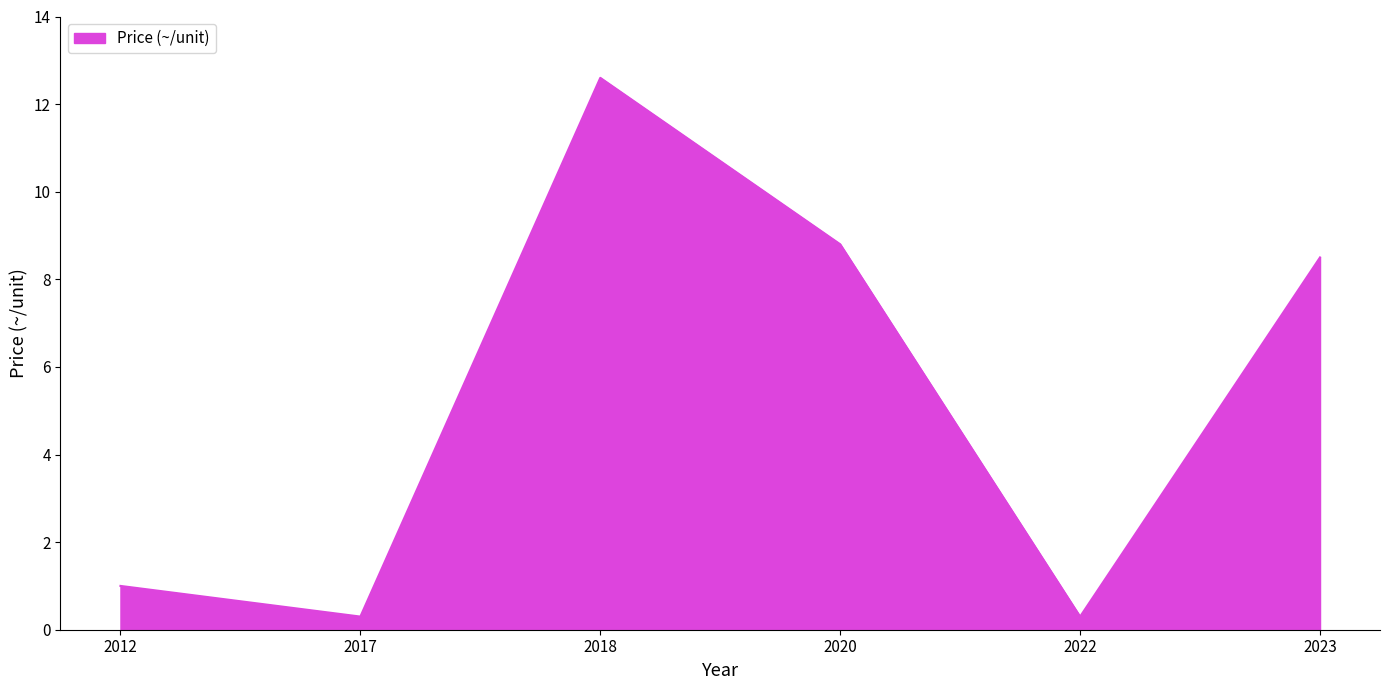

Reading right to left, what are all the values shown in this chart?

2023=8.5	2022=0.3	2020=8.8	2018=12.6	2017=0.3	2012=1.0